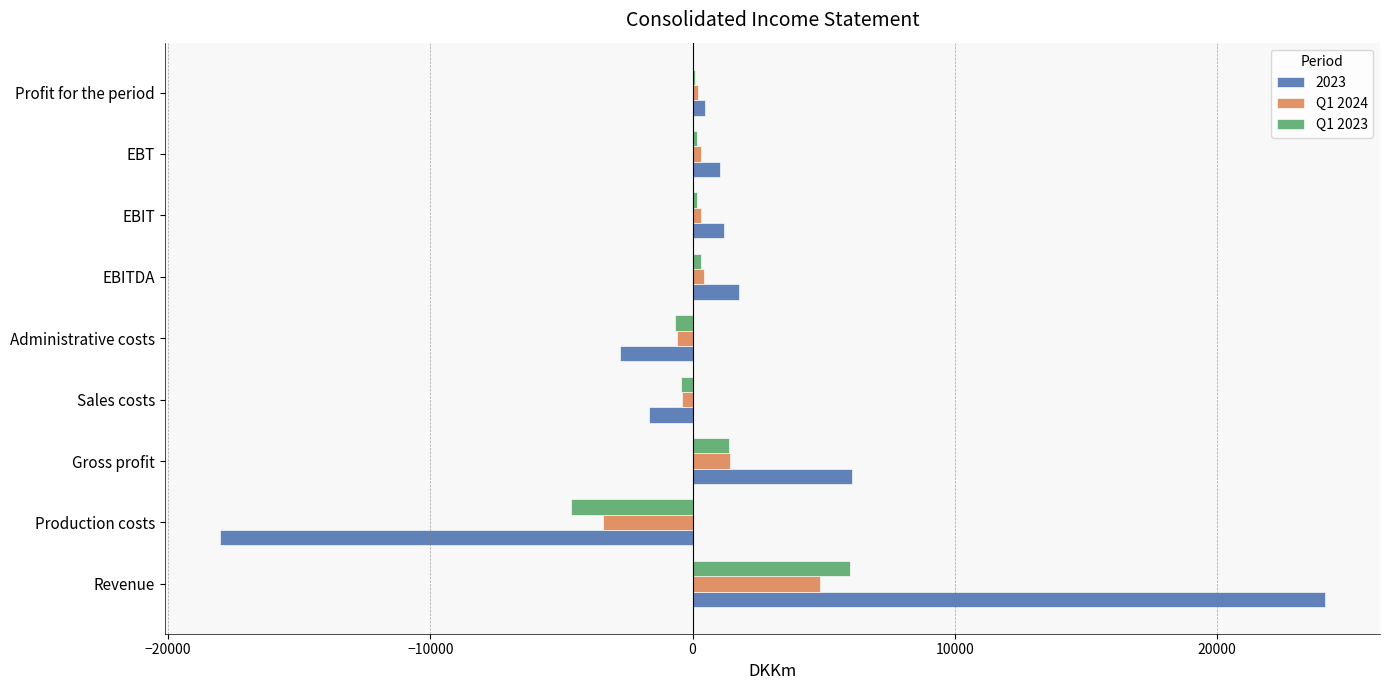

At which category does the chart reach its peak across all series?

Revenue